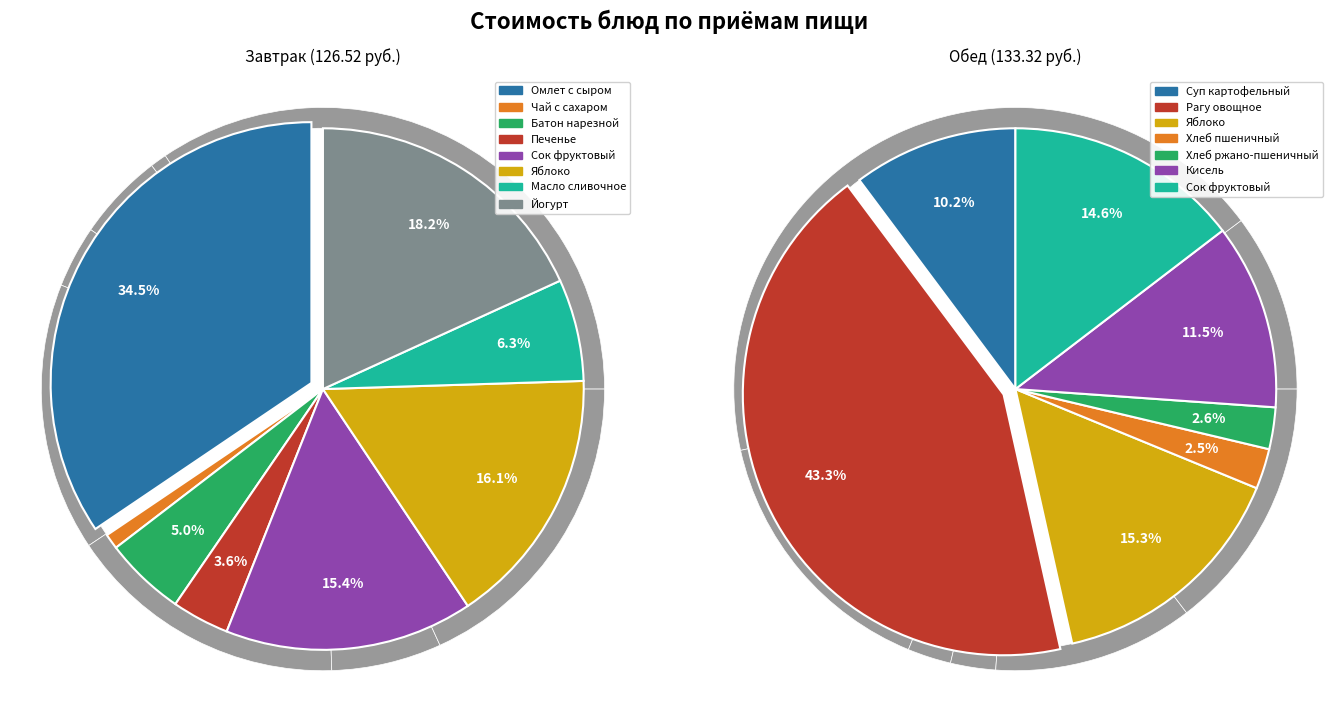

What is the change in value from сладкое (Печенье) to кисломолочный (Йогурт)?

+18.5